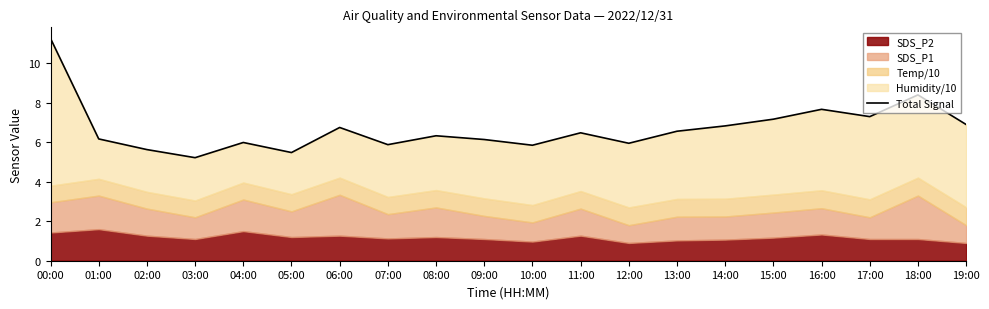

Reading left to right, list all the values displayed in this chart.

11.3	6.2	5.6	5.2	6.0	5.5	6.8	5.9	6.3	6.1	5.9	6.5	6.0	6.6	6.8	7.2	7.7	7.3	8.4	6.9